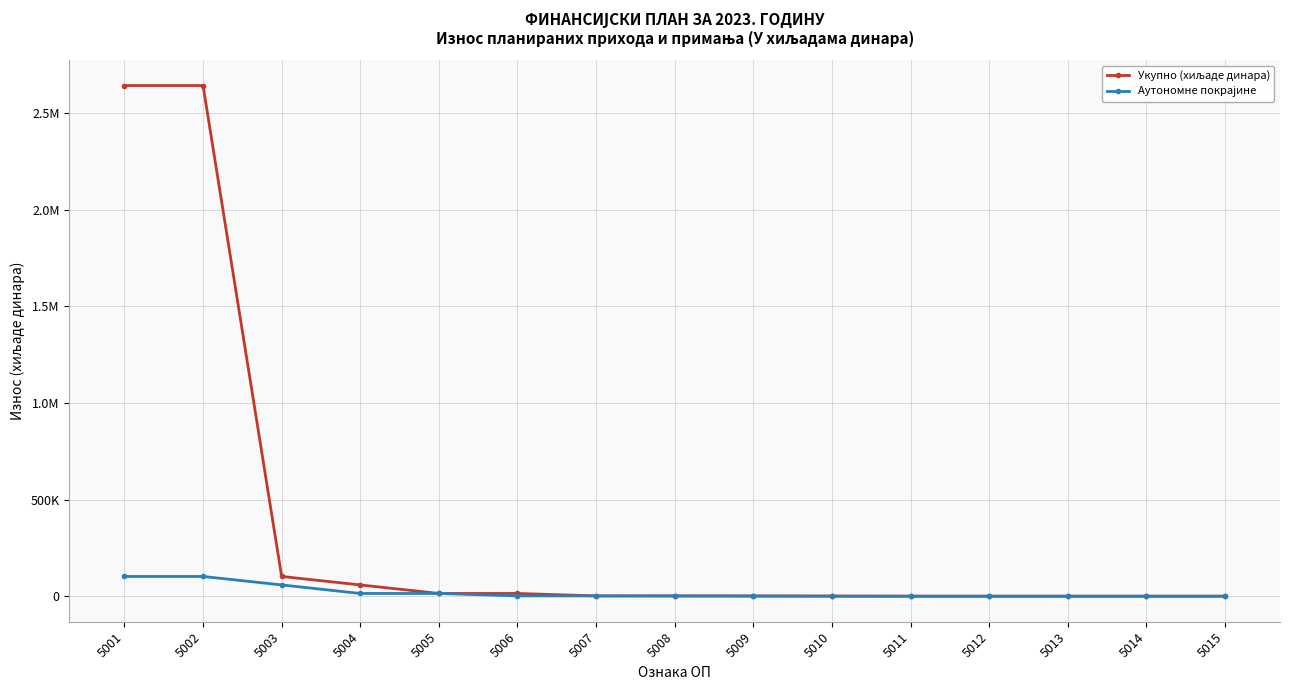

What is the value of the Аутономне покрајине point at the 7th from the left?

1475